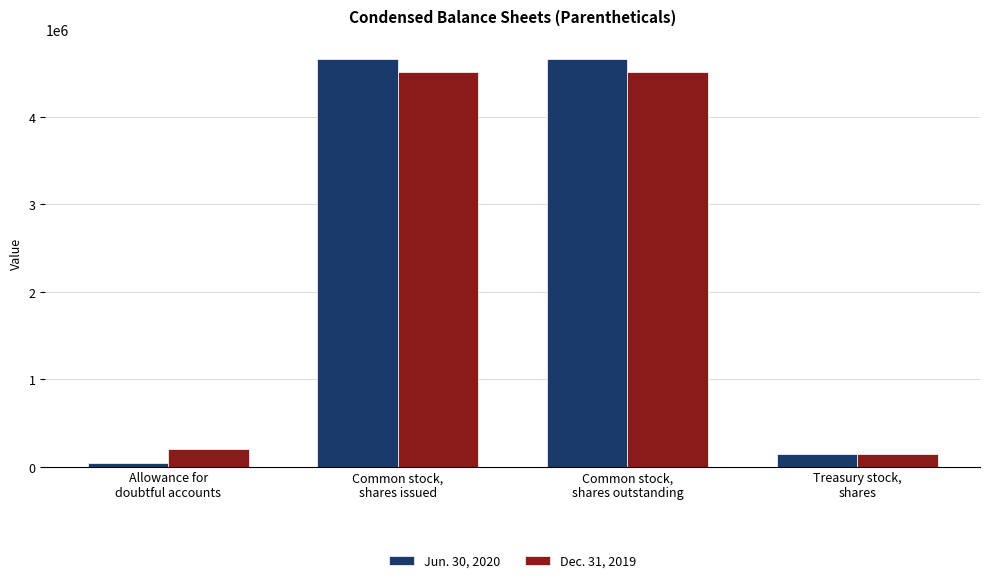

What is the sum of the Jun. 30, 2020 values at Common stock,
shares issued and Allowance for
doubtful accounts?

4704357